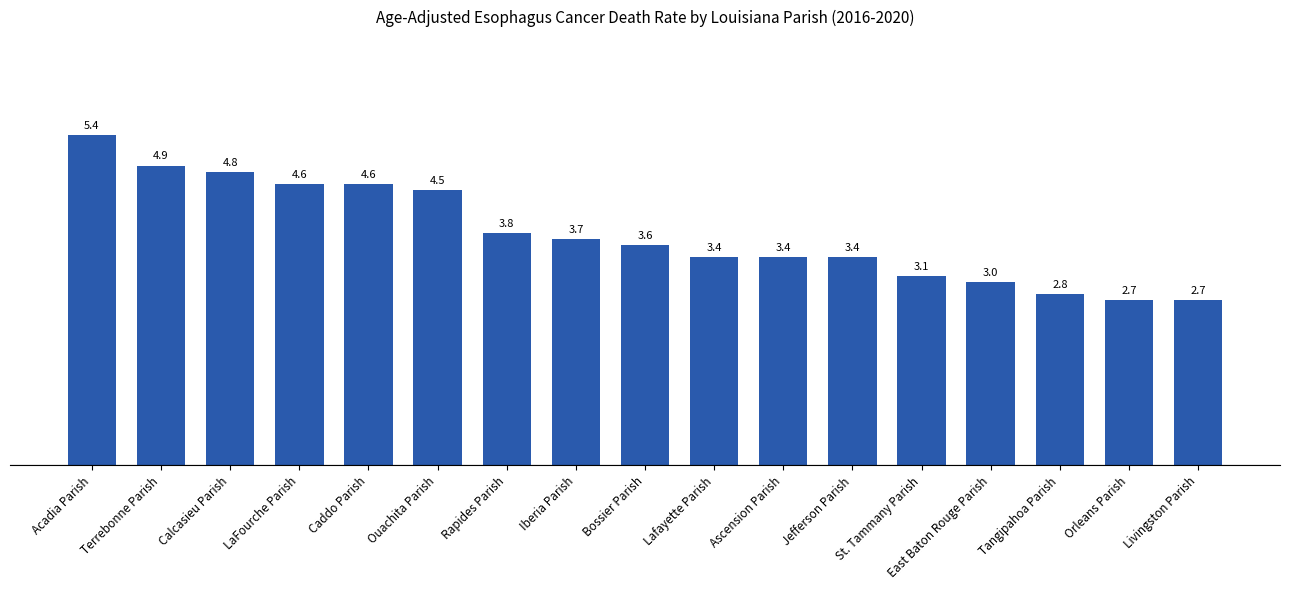

What position from the left is Terrebonne Parish?

2